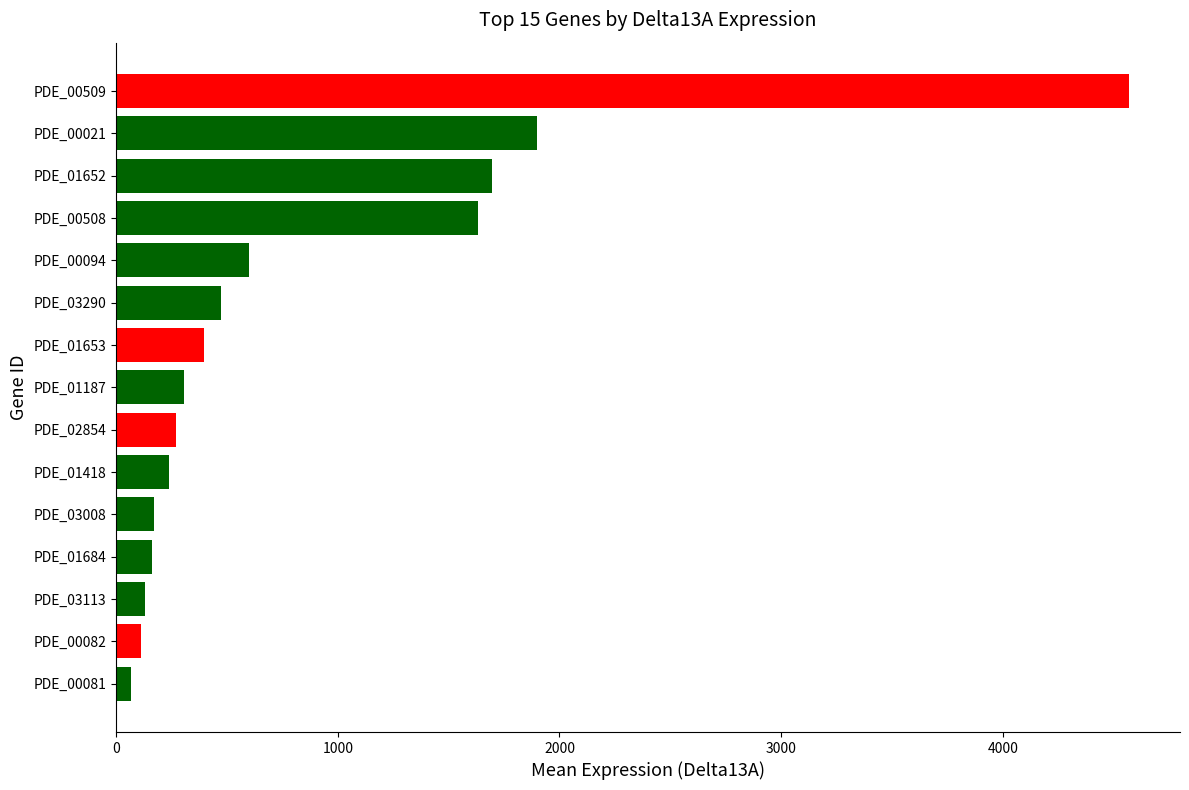

What is the sum of all values?

12720.9